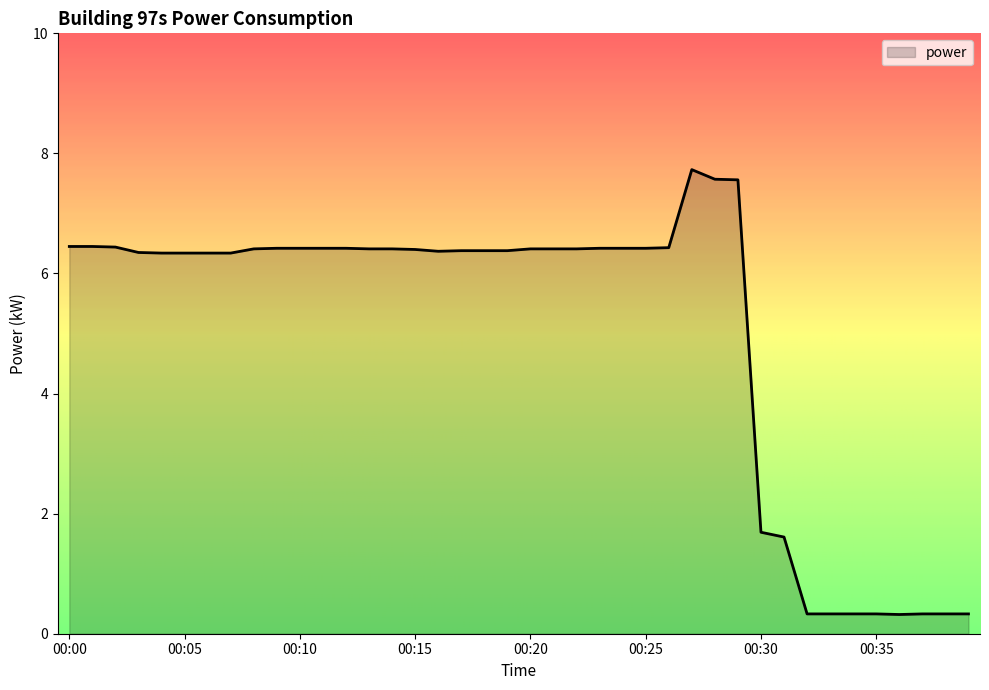

What is the smallest value displayed?

0.3